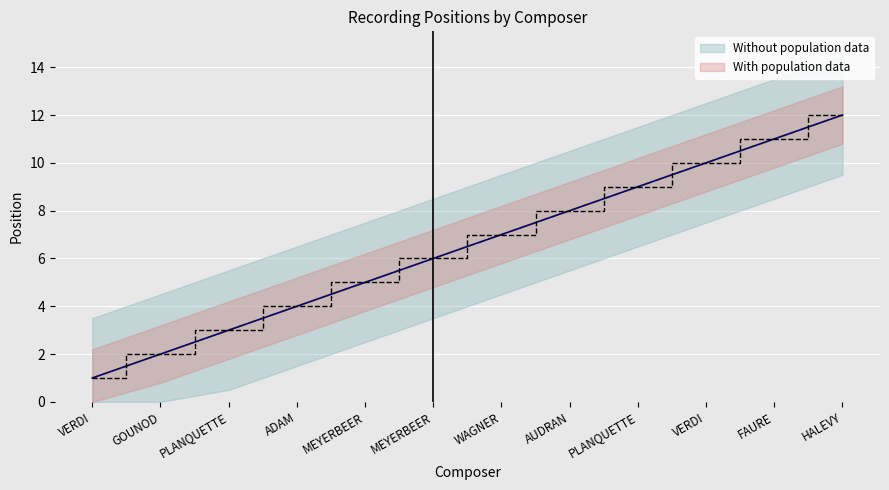

Approximately how many times larger is the value at GOUNOD compared to FAURE?

0.2